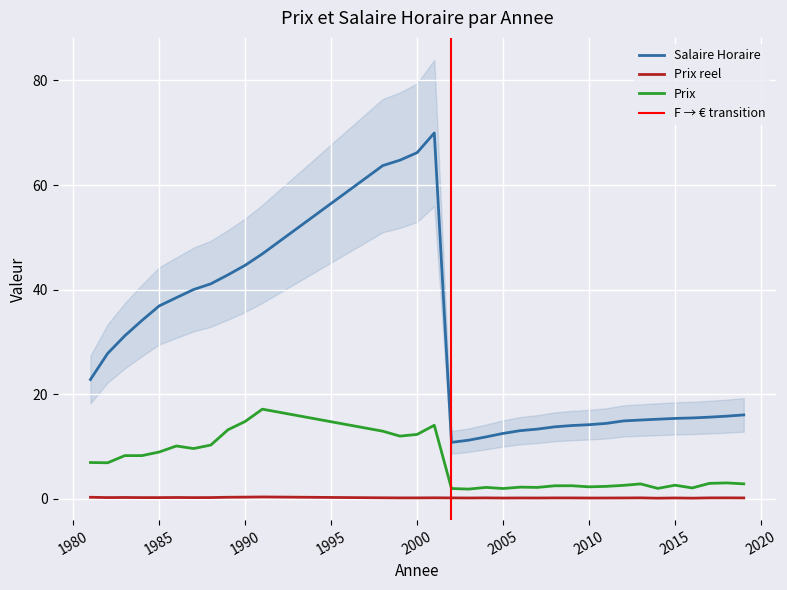

Reading left to right, list all the values displayed in this chart.

Salaire Horaire: 22.8	27.8	31.2	34.1	36.9	38.5	40.0	41.1	42.8	44.7	46.8	63.7	64.8	66.2	70.0	10.8	11.2	11.8	12.5	13.0	13.3	13.8	14.0	14.2	14.4	14.9	15.1	15.2	15.4	15.5	15.6	15.8	16.1
Prix reel: 0.3	0.2	0.3	0.2	0.2	0.3	0.2	0.3	0.3	0.3	0.4	0.2	0.2	0.2	0.2	0.2	0.2	0.2	0.2	0.2	0.2	0.2	0.2	0.2	0.2	0.2	0.2	0.1	0.2	0.1	0.2	0.2	0.2
Prix: 7.0	6.9	8.3	8.3	9.0	10.1	9.6	10.3	13.2	14.8	17.1	12.9	12.0	12.3	14.1	2.0	1.9	2.2	2.0	2.2	2.2	2.5	2.5	2.3	2.4	2.6	2.9	2.0	2.6	2.1	3.0	3.0	2.9